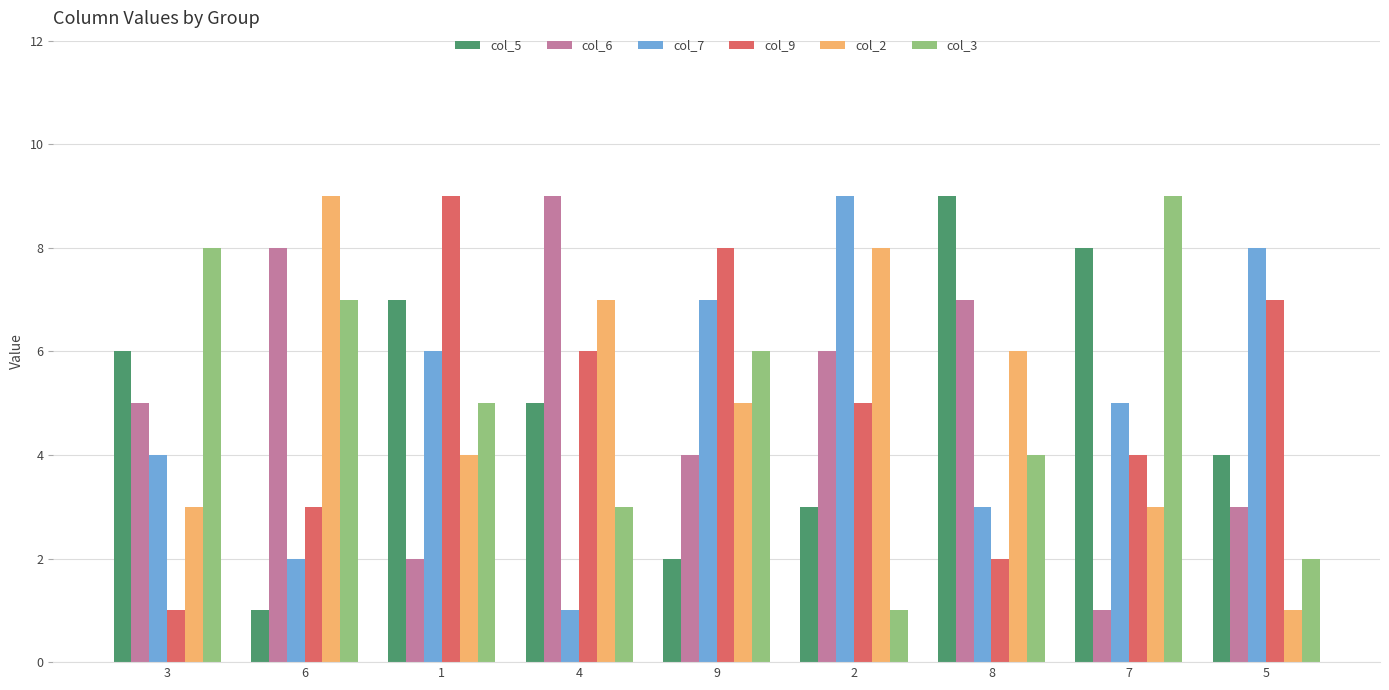

Rank the categories by col_3 value from highest to lowest.

7, 3, 6, 9, 1, 8, 4, 5, 2